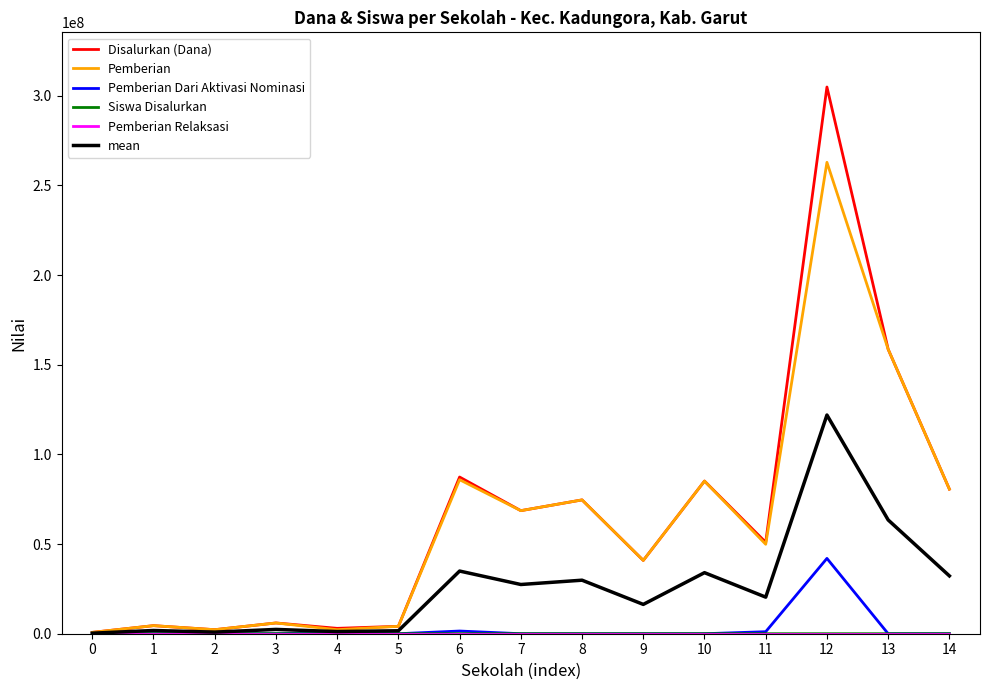

What is the greatest value displayed?

304875000.0